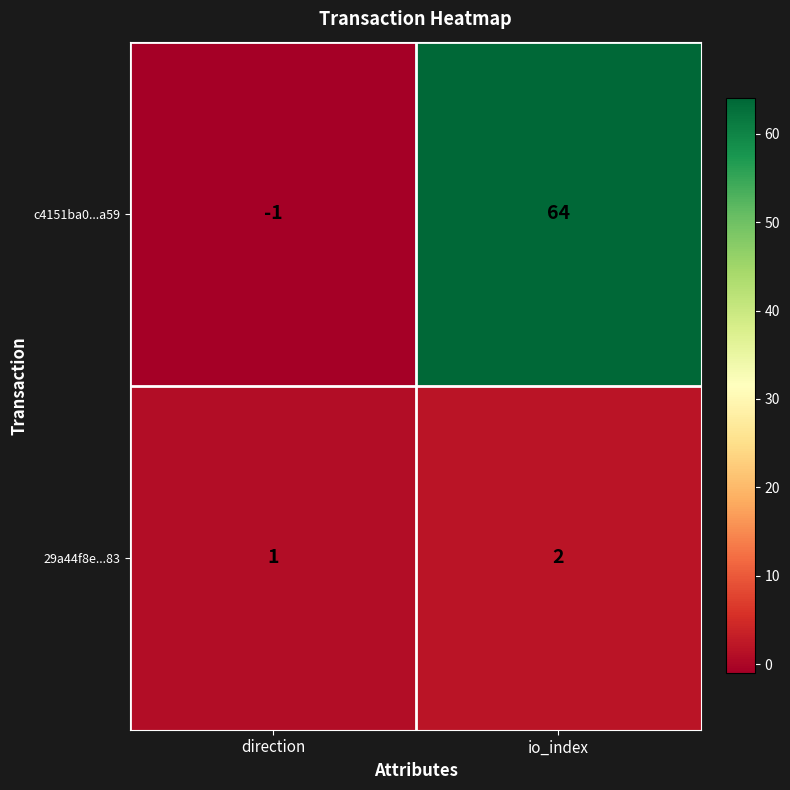

At which category does the chart reach its peak across all series?

io_index